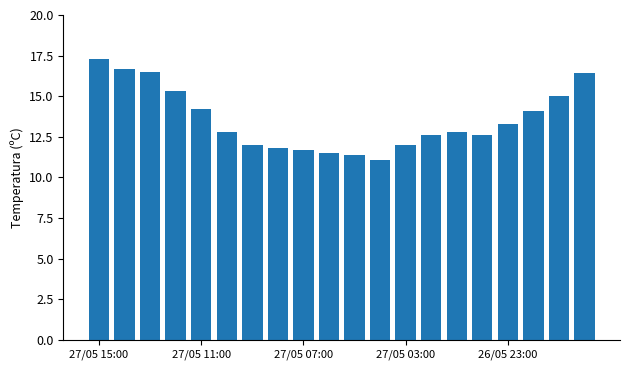

How many categories are shown in the chart?

20